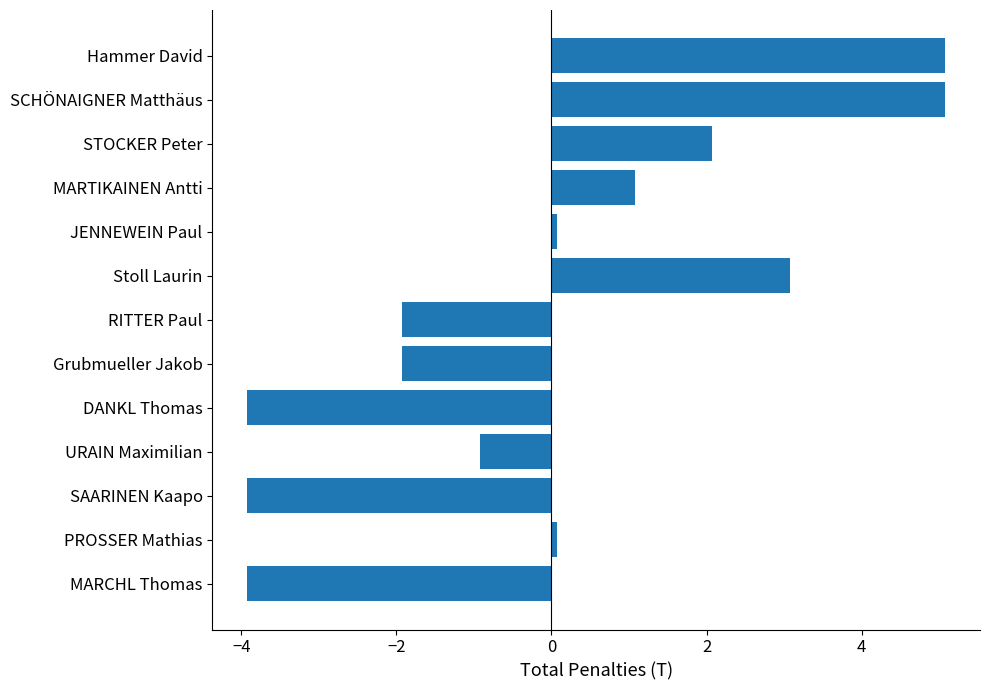

The chart shows a value of -0.5 at Grubmueller Jakob. True or false?

False